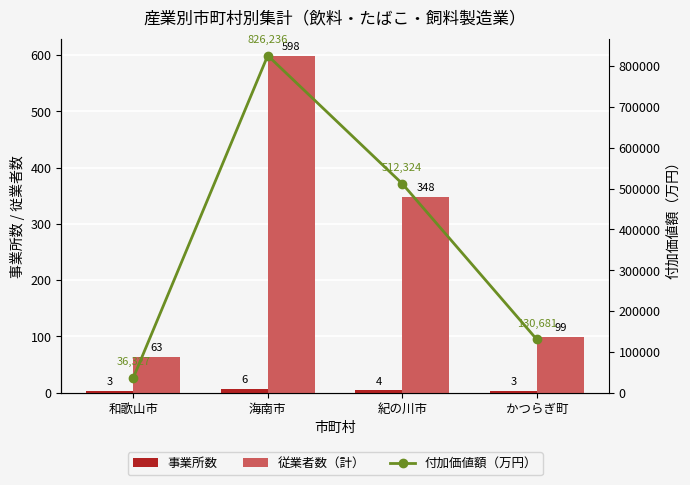

Which has a higher value, 和歌山市 or かつらぎ町?

和歌山市